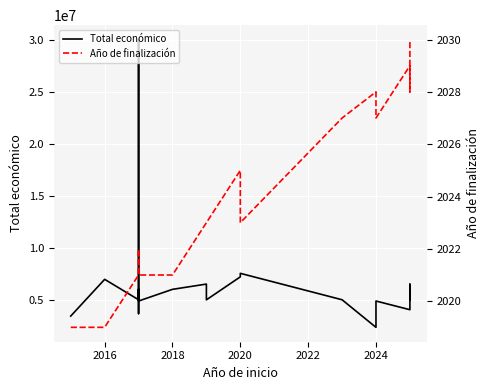

The Total económico series shows 6751112 at 17. True or false?

False